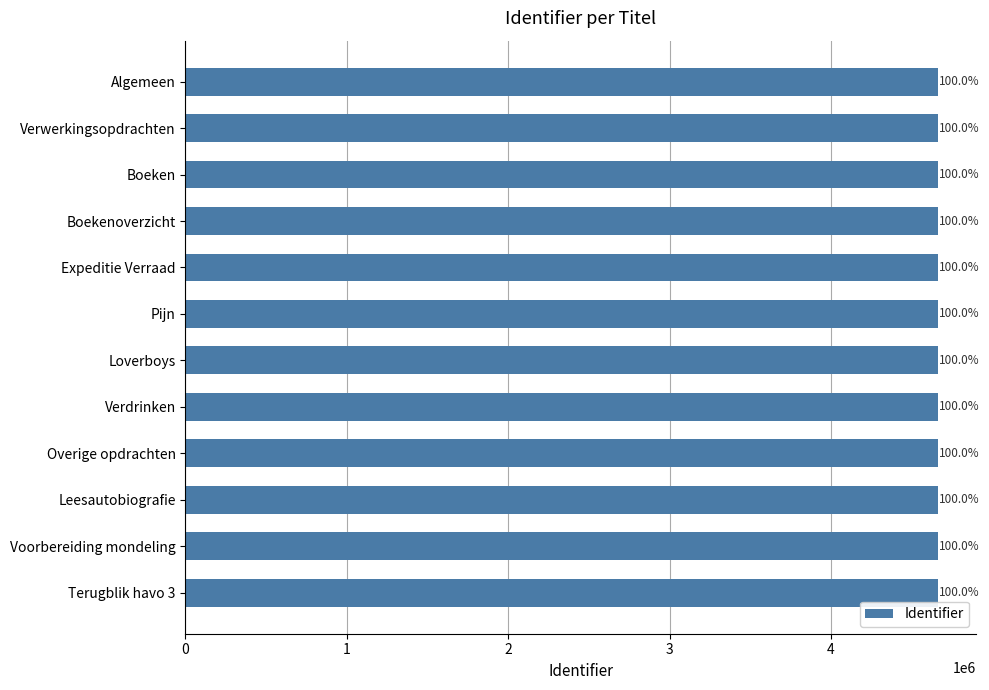

Does the chart contain any negative values?

No